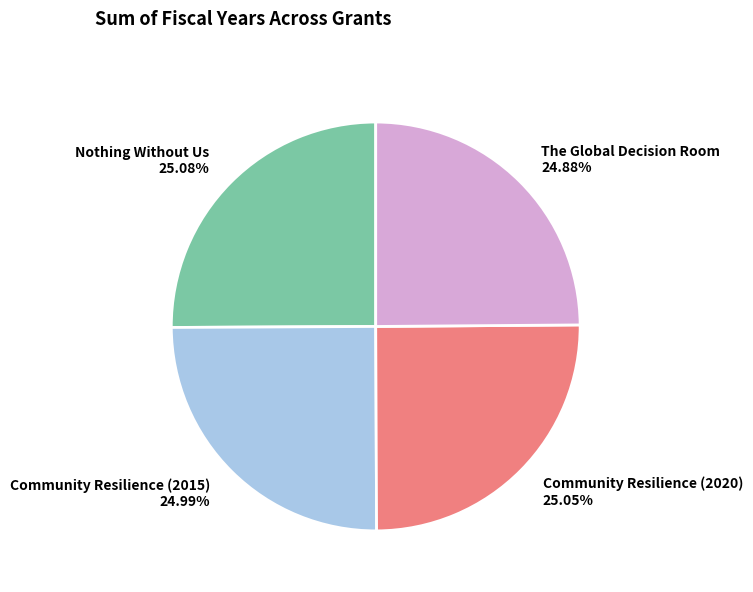

What is the ratio of the value at Nothing Without Us to the value at Community Resilience (2020)?

1.0